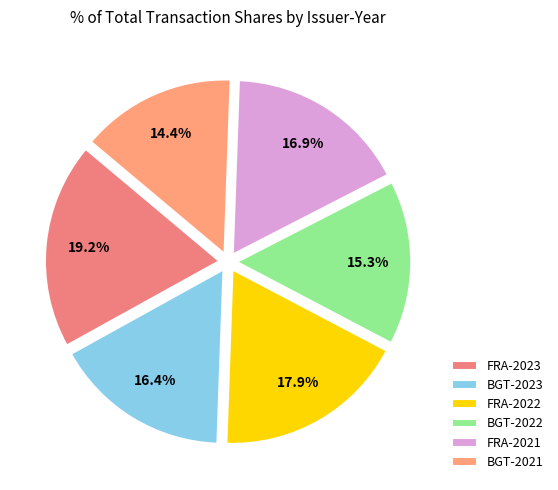

Combined, do FRA-2023 and BGT-2021 account for over 50%?

No